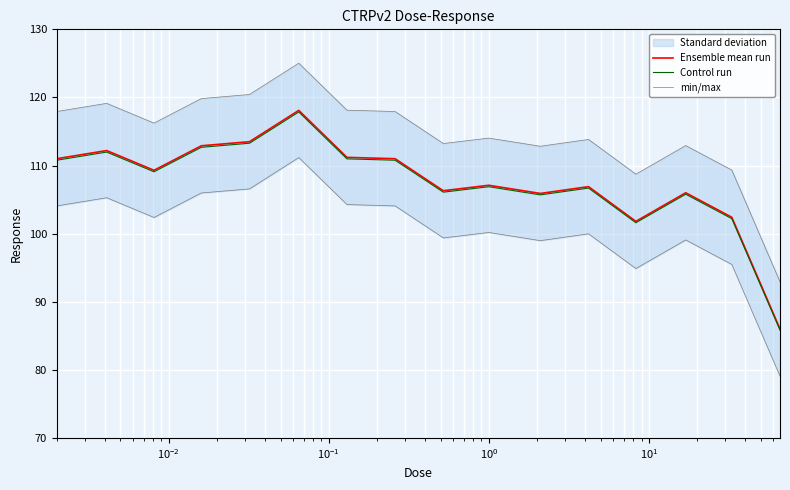

What is the difference between the maximum and minimum values in the min/max series?

32.1